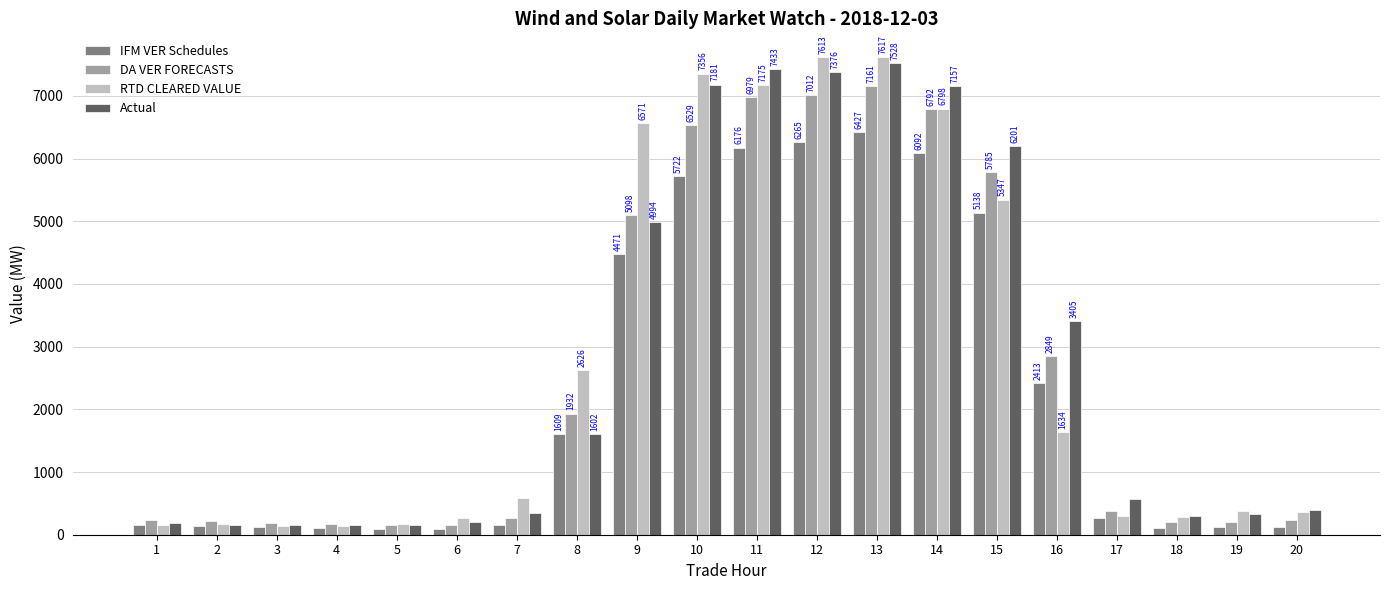

Which series has the largest range (max minus min)?

RTD CLEARED VALUE